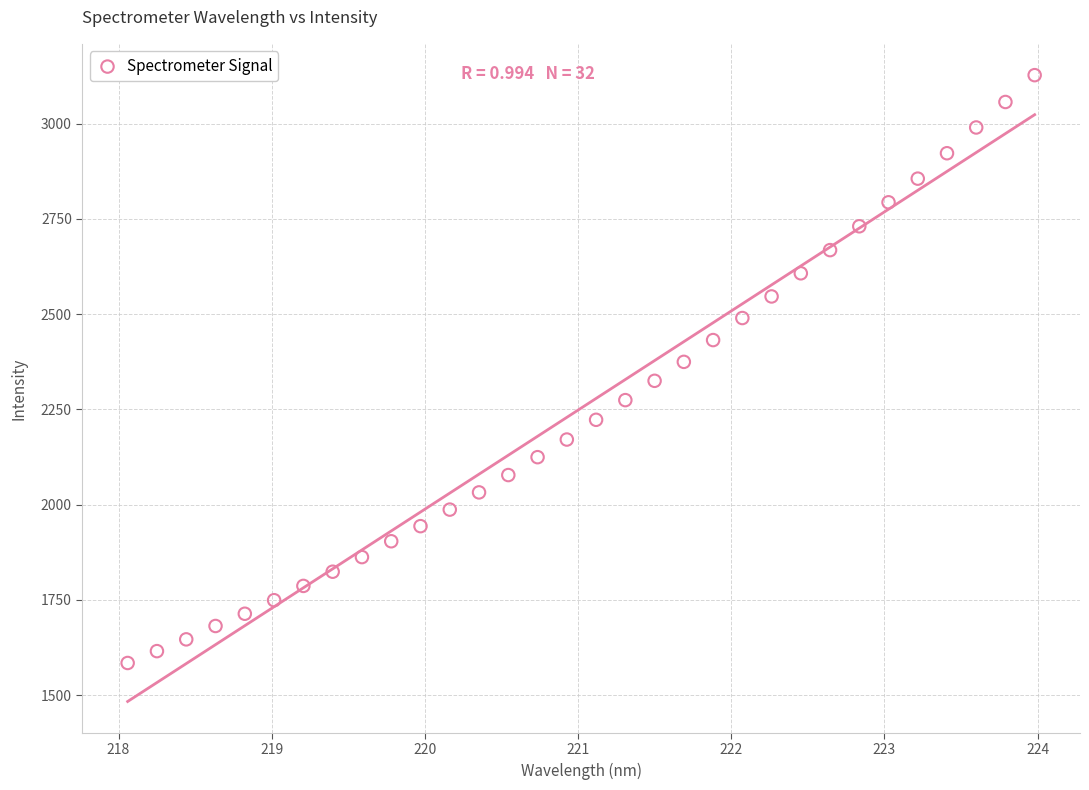

What is the range of X values (max minus min)?

5.9